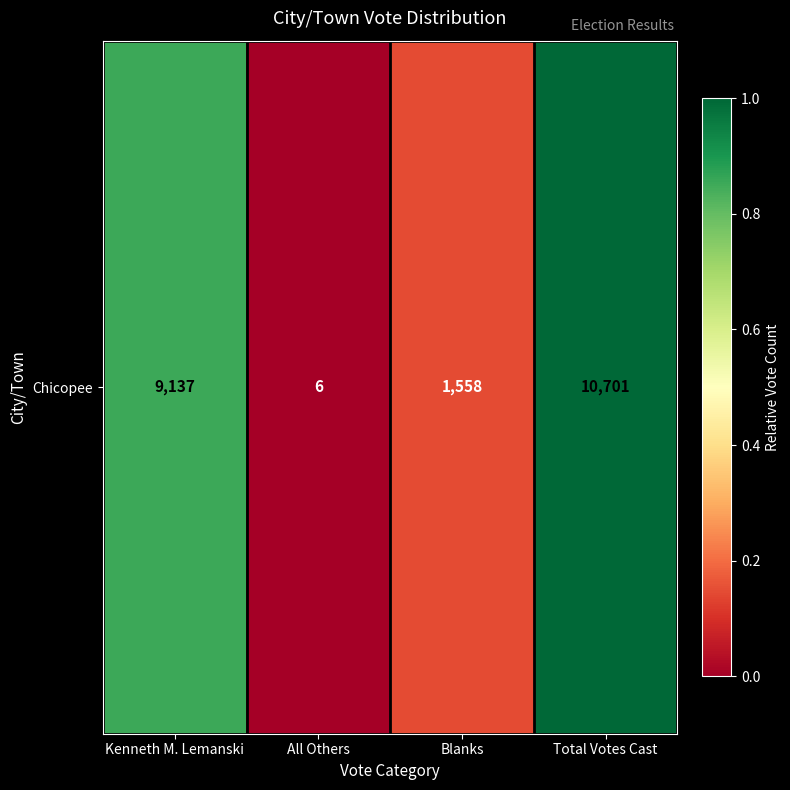

What is the approximate value at Blanks?

0.1